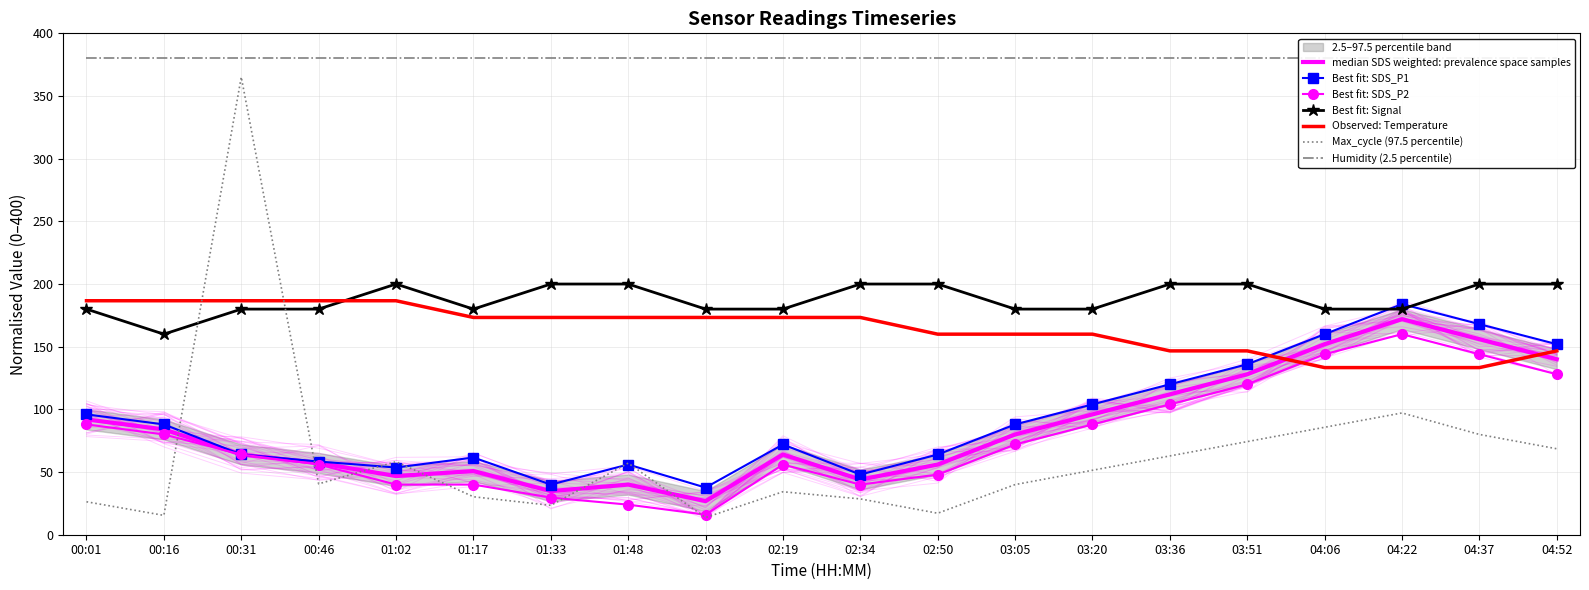

True or false: Temp and SDS_P2 intersect in this chart.

True